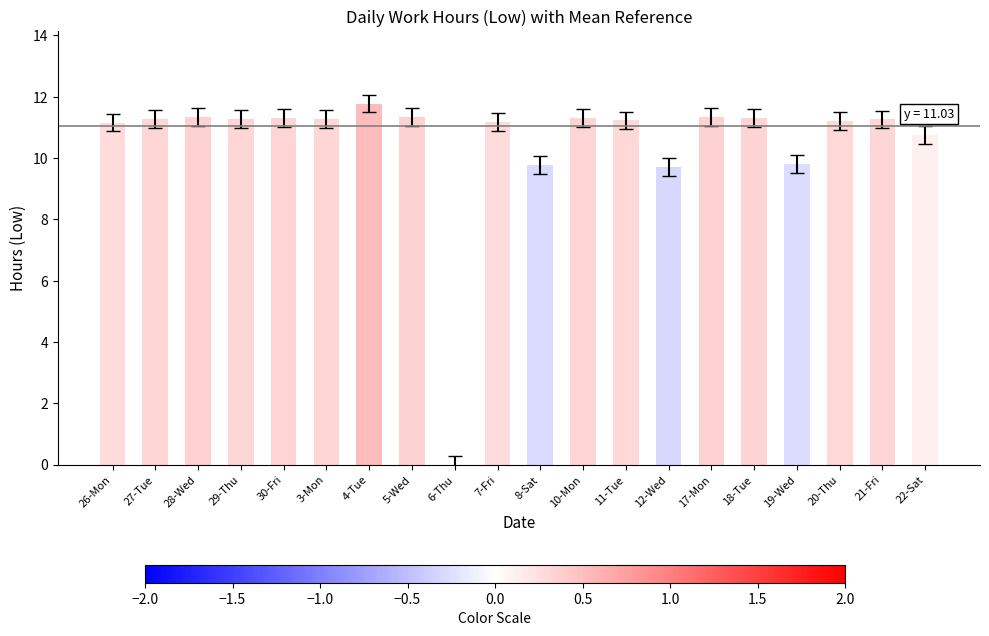

How many data points are above 11?

15